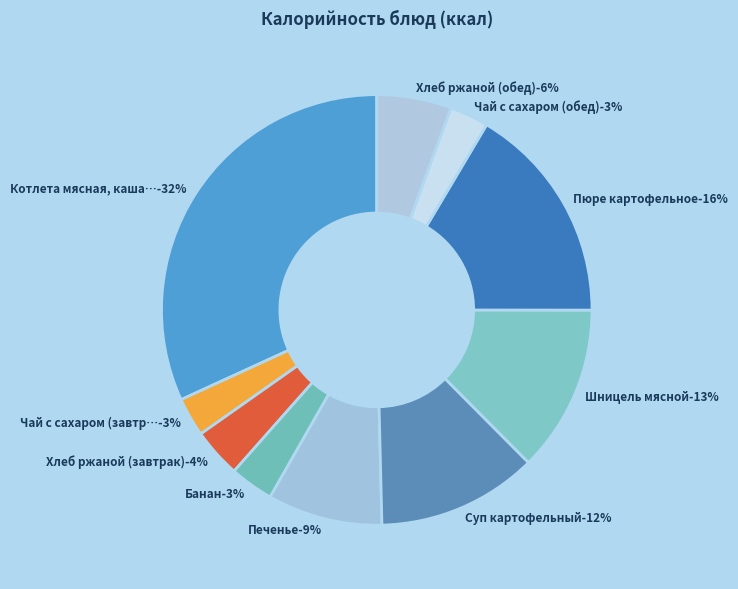

Rank the categories by value from lowest to highest.

Чай с сахаром (завтрак), Чай с сахаром (обед), Банан, Хлеб ржаной (завтрак), Хлеб ржаной (обед), Печенье, Суп картофельный, Шницель мясной, Пюре картофельное, Котлета мясная, каша гречневая